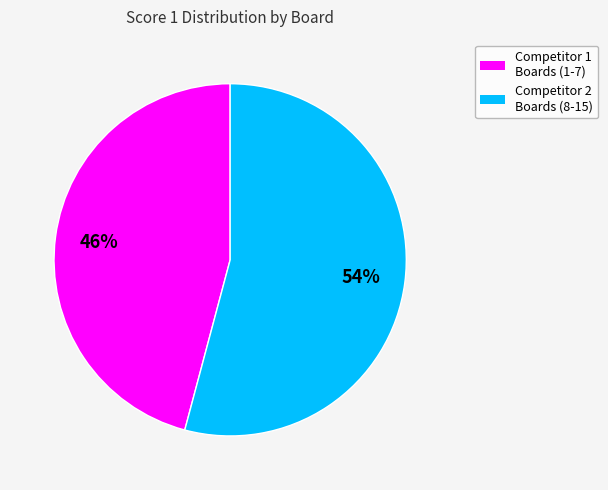

Is there a majority slice in this chart?

Yes